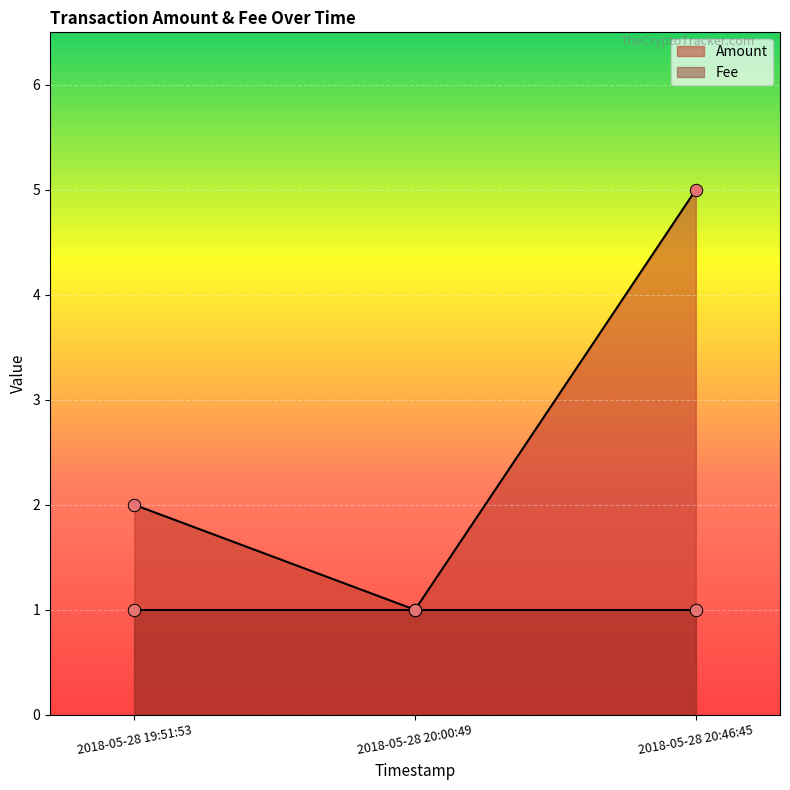

Which has a higher value, 2018-05-28 20:00:49 or 2018-05-28 20:46:45?

2018-05-28 20:46:45